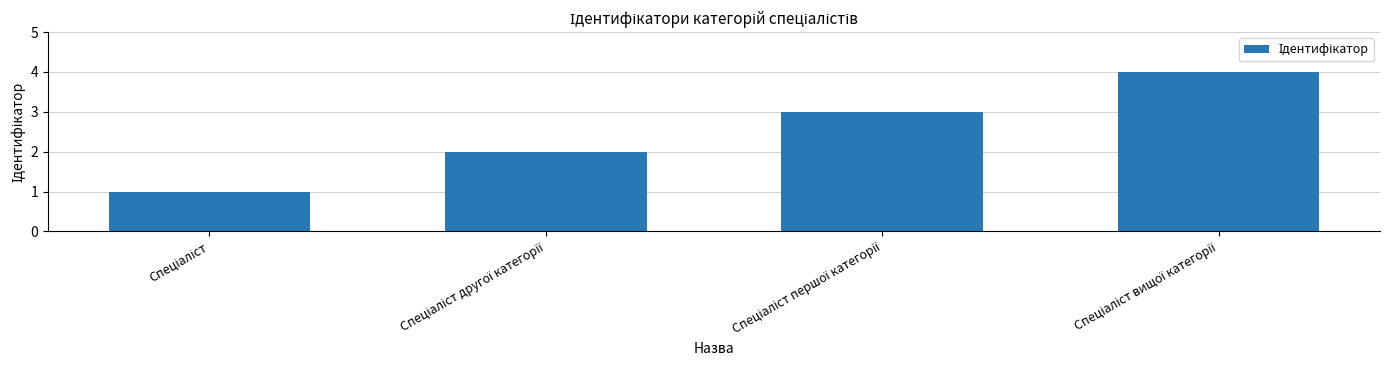

What is the sum of all values?

10